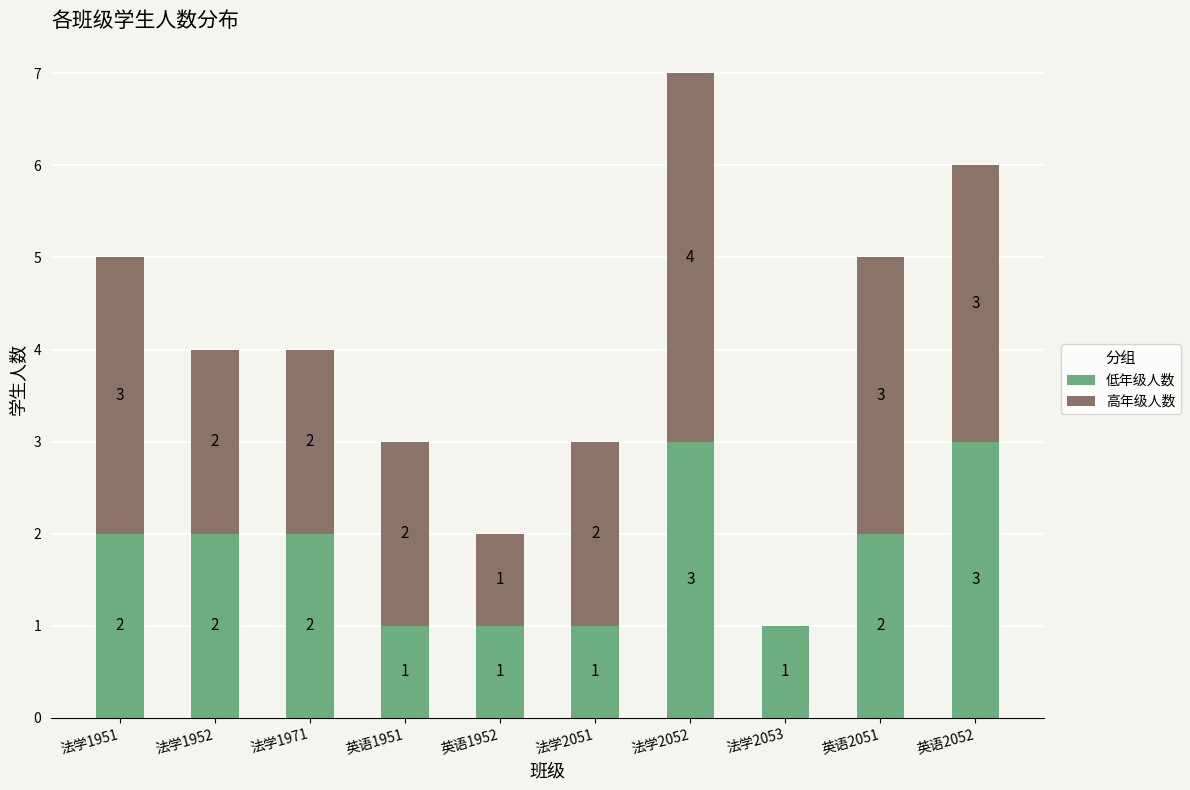

What is the sum of all 低年级人数 values?

18